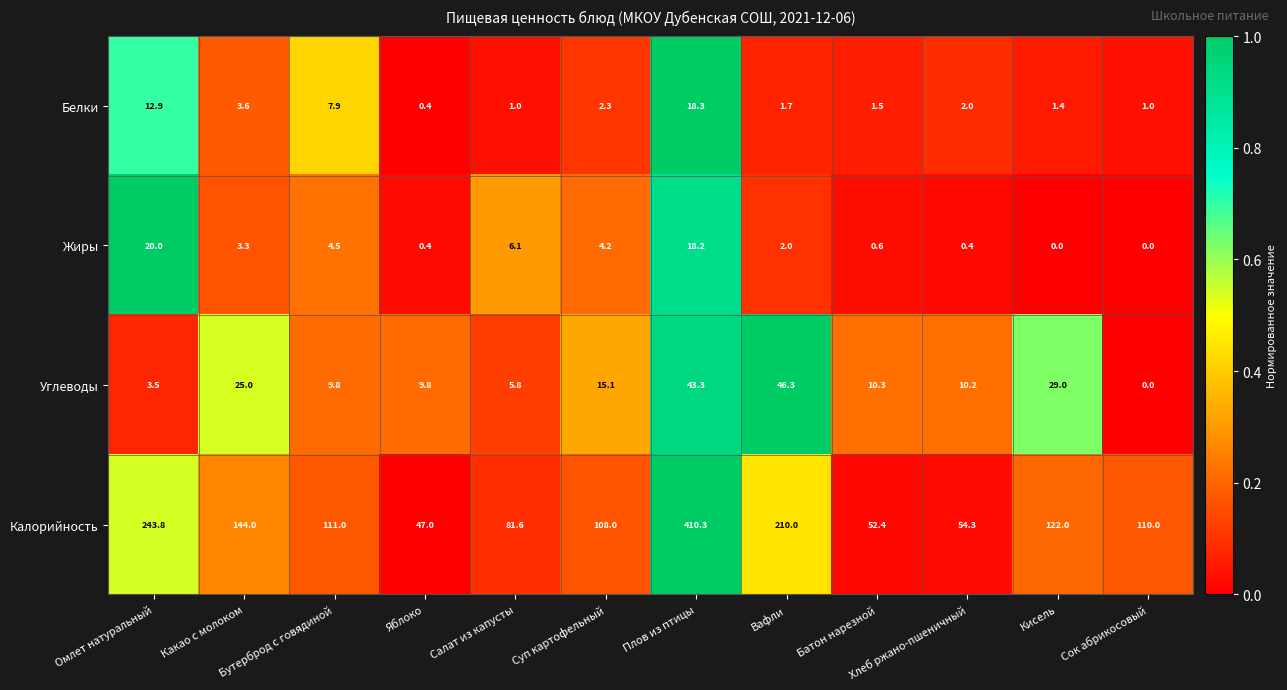

The Калорийность series shows 43.1 at Салат из капусты. True or false?

False